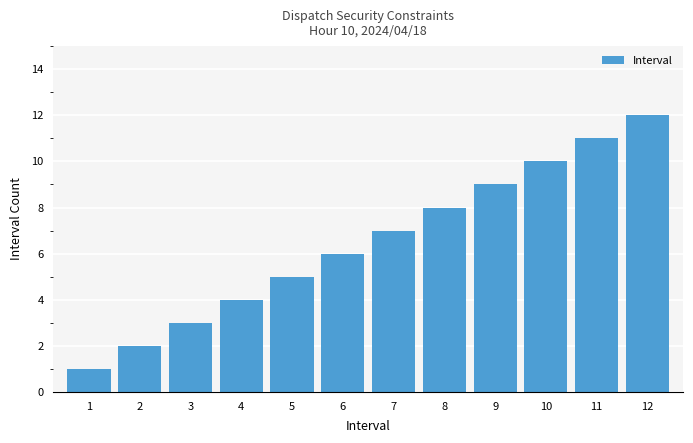

Reading right to left, transcribe all the data shown in this chart.

12=12	11=11	10=10	9=9	8=8	7=7	6=6	5=5	4=4	3=3	2=2	1=1